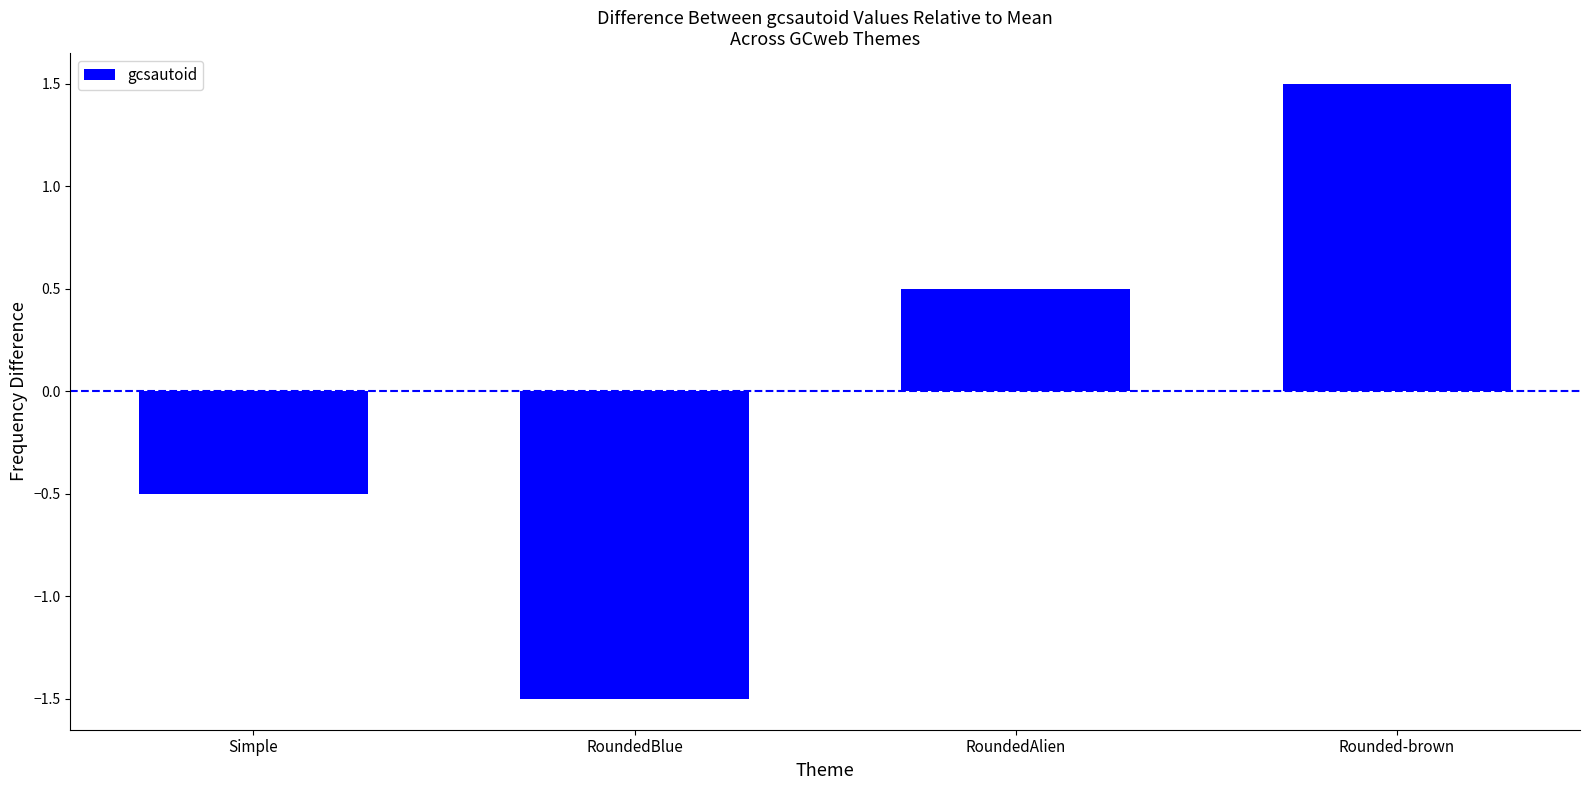

List the labels in order of value, largest first.

Rounded-brown, RoundedAlien, Simple, RoundedBlue